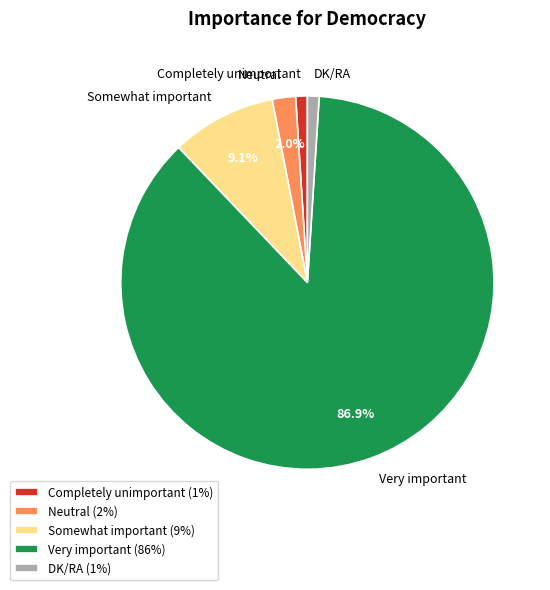

To the nearest percent, what is the difference between the largest and smallest slice percentages?

86%